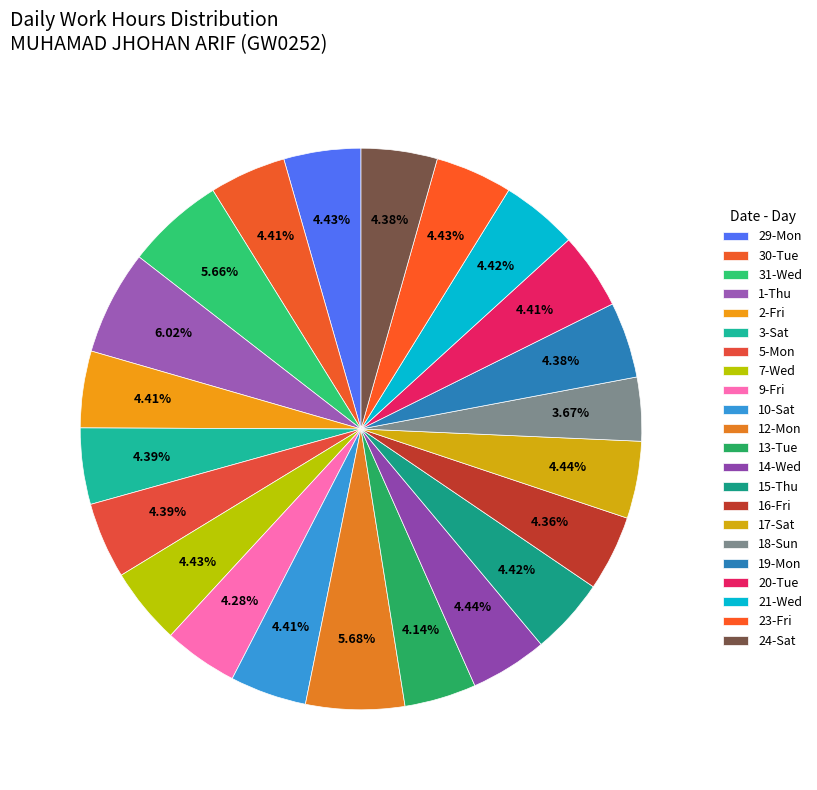

The 2-Fri slice represents 4% of the pie. True or false?

True